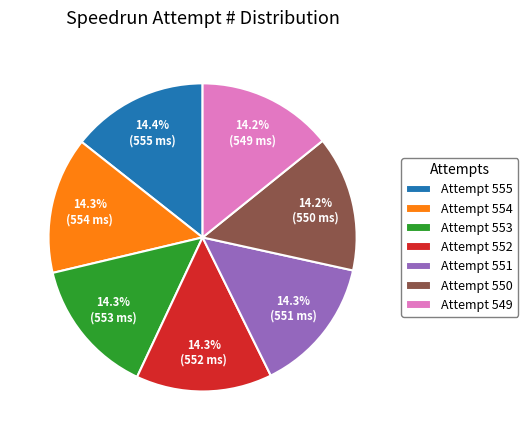

Does Attempt 554 account for over 50% of the chart?

No